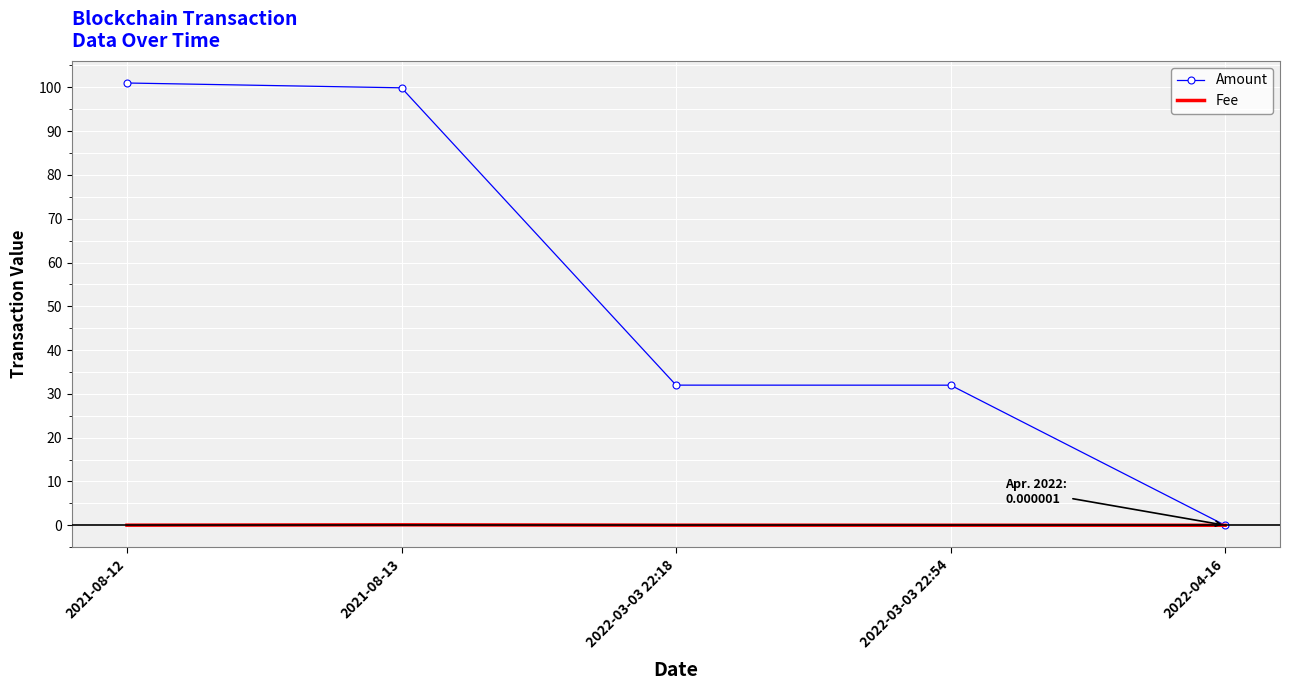

List the series in order of their peak value, lowest first.

Fee, Amount